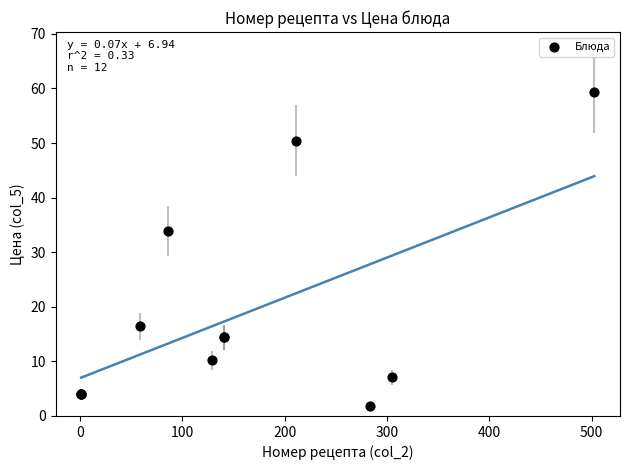

What Y value in the scatter plot is closest to 30?

33.9